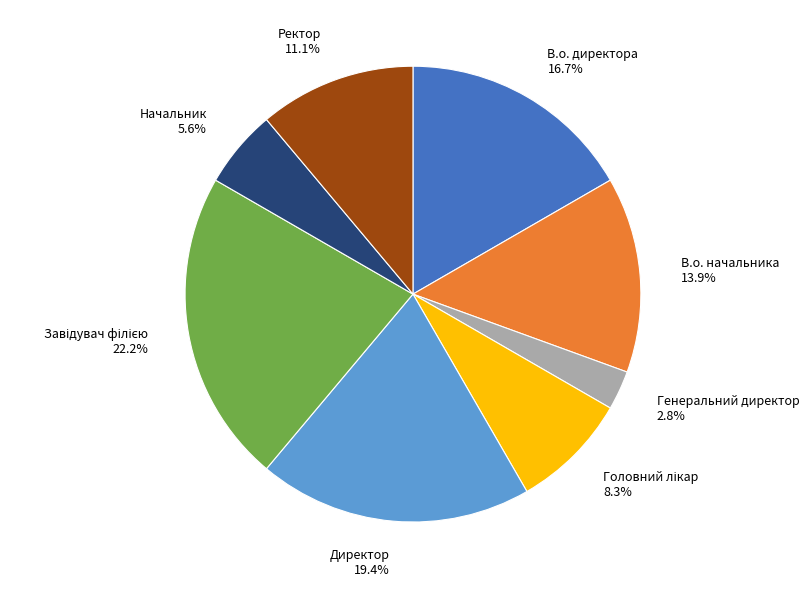

Is В.о. начальника 13.9% the majority of the pie?

No